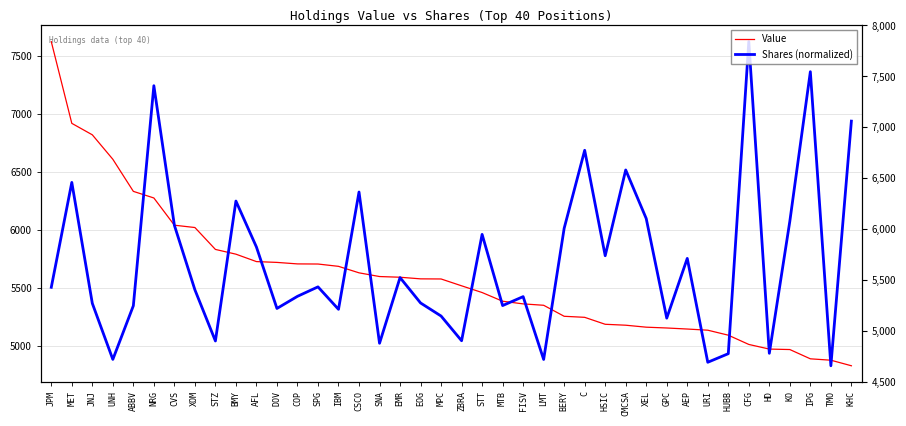

True or false: Shares (normalized) and Value cross at least once.

True